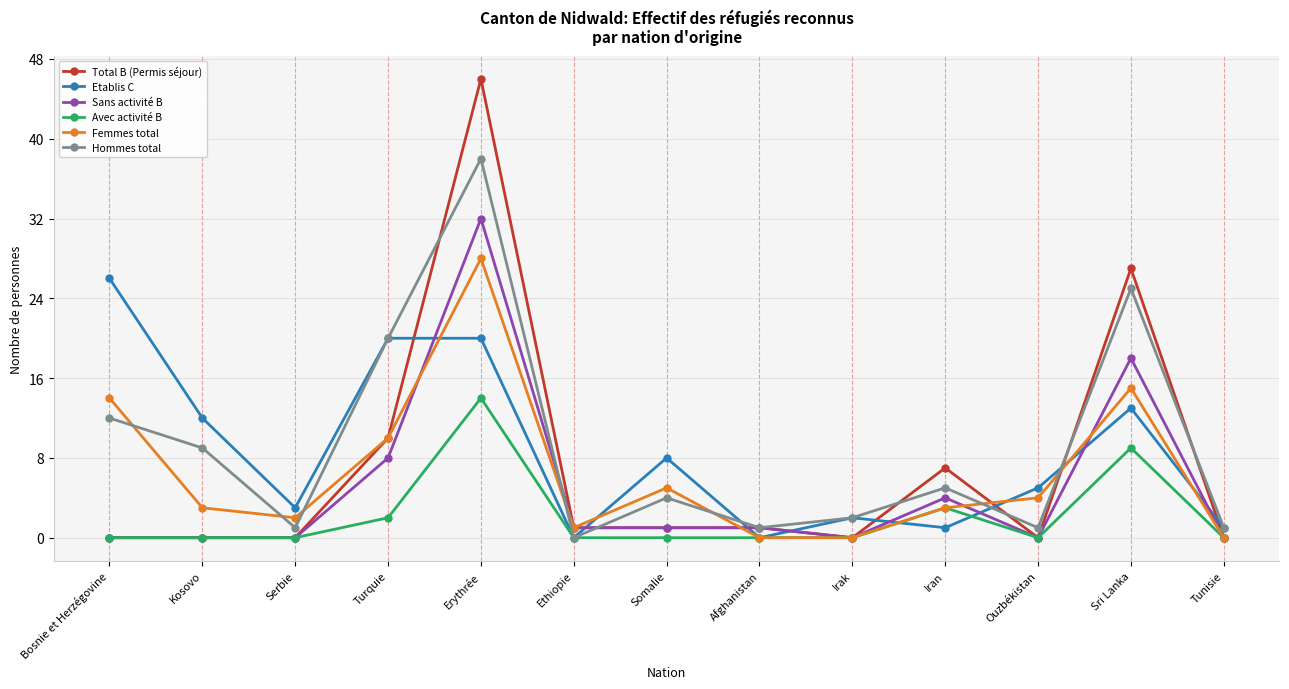

What is the total value across all series at Bosnie et Herzégovine?

52